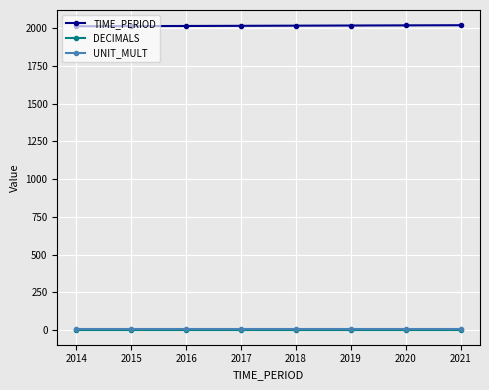

True or false: TIME_PERIOD has a value of 3534 at 2016.

False